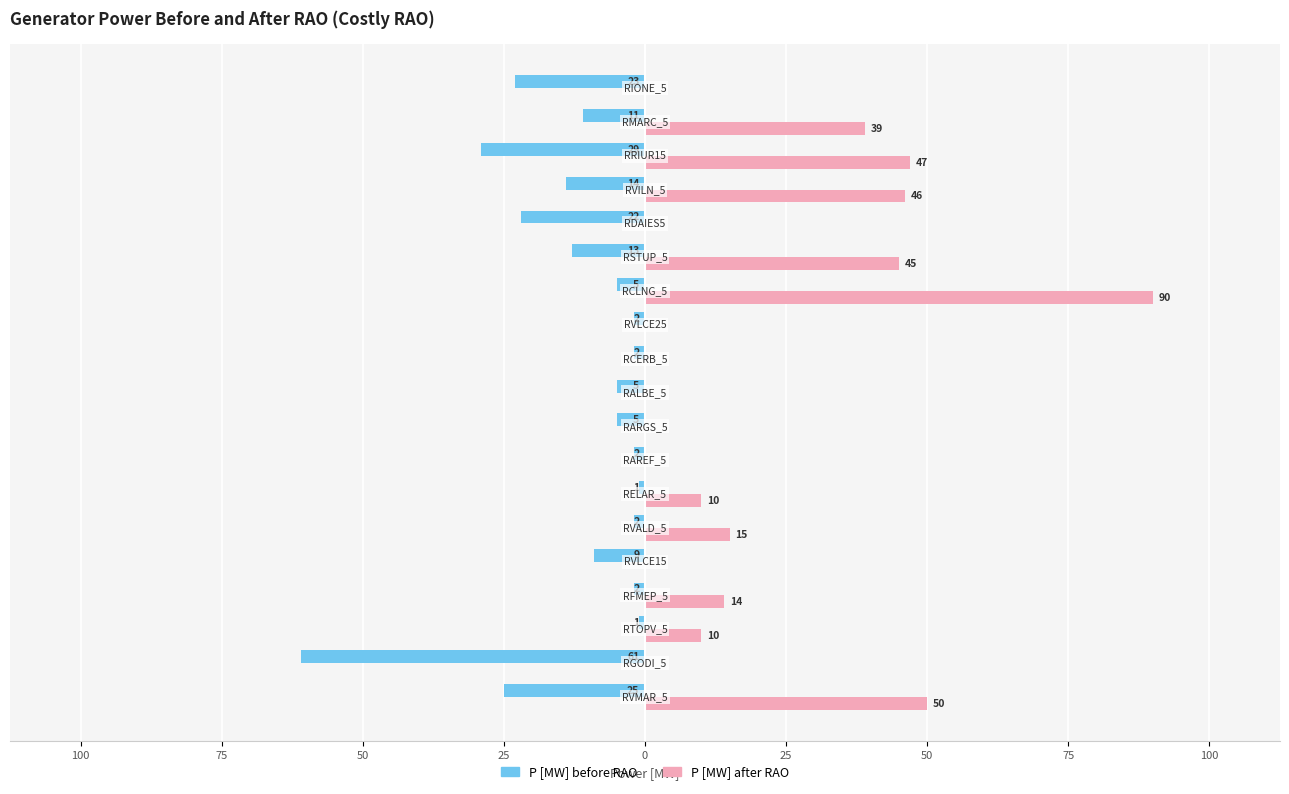

Which series has the largest range (max minus min)?

P [MW] after RAO